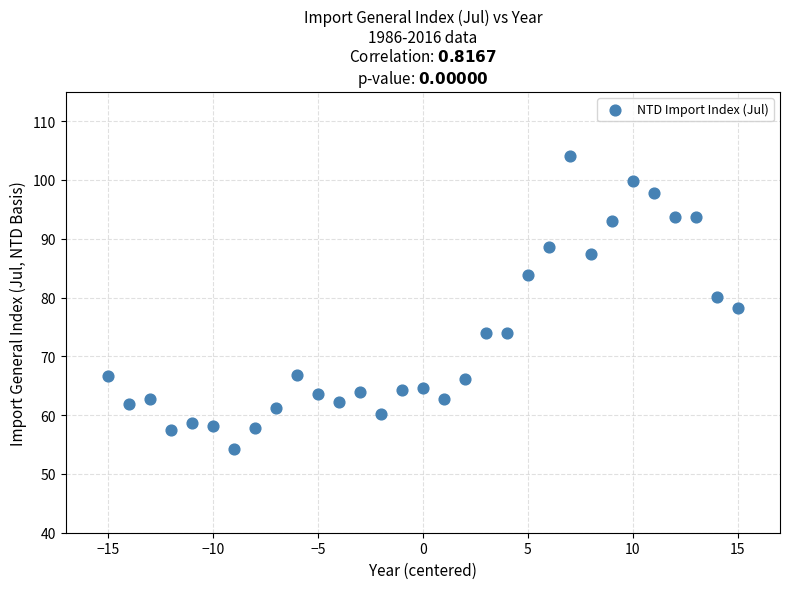

What is the range of X values (max minus min)?

30.0